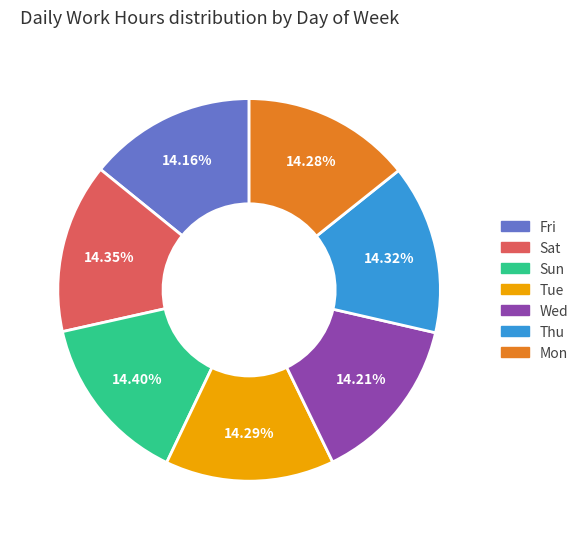

Count the number of slices in the pie.

7